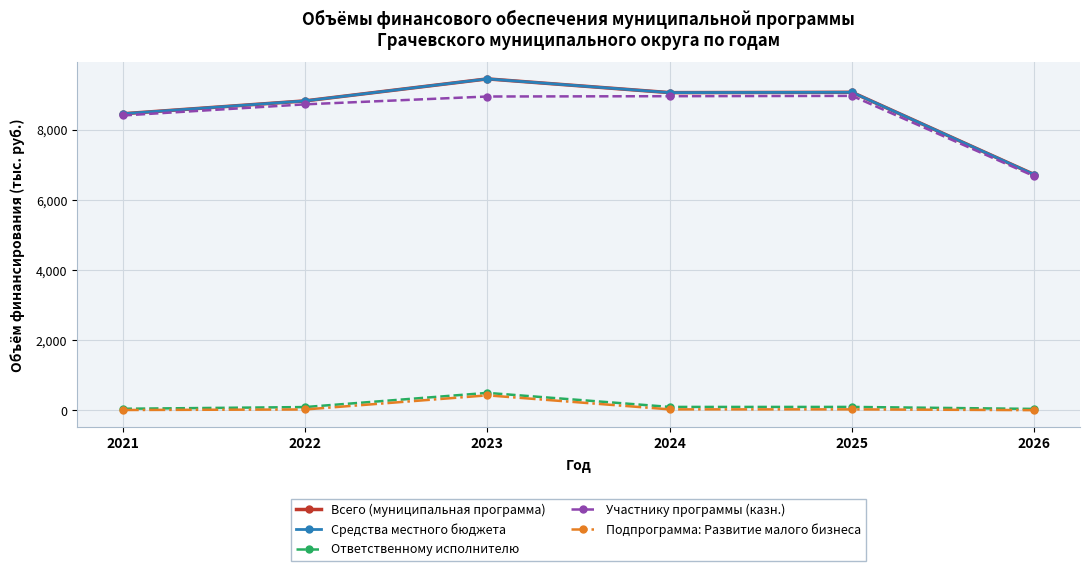

Which series has the largest total across all categories?

Всего (муниципальная программа)